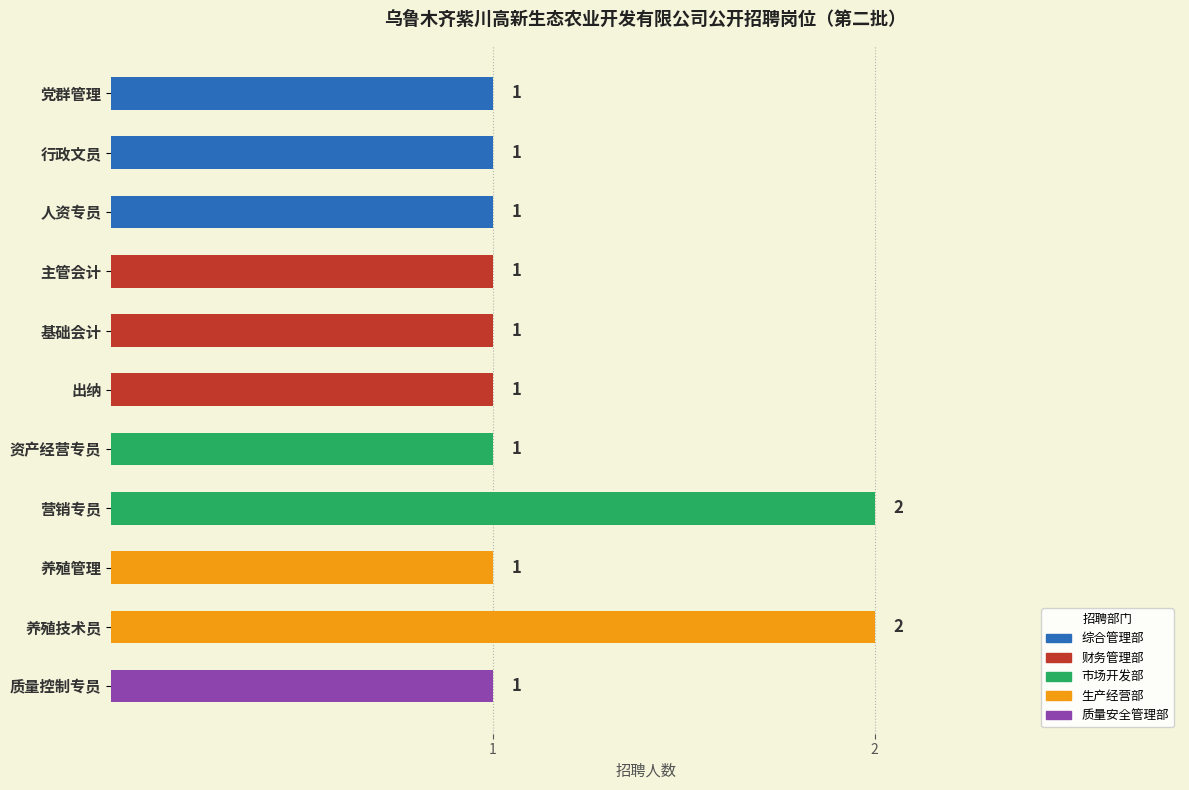

Approximately how many times larger is the value at 养殖技术员 compared to 人资专员?

2.0